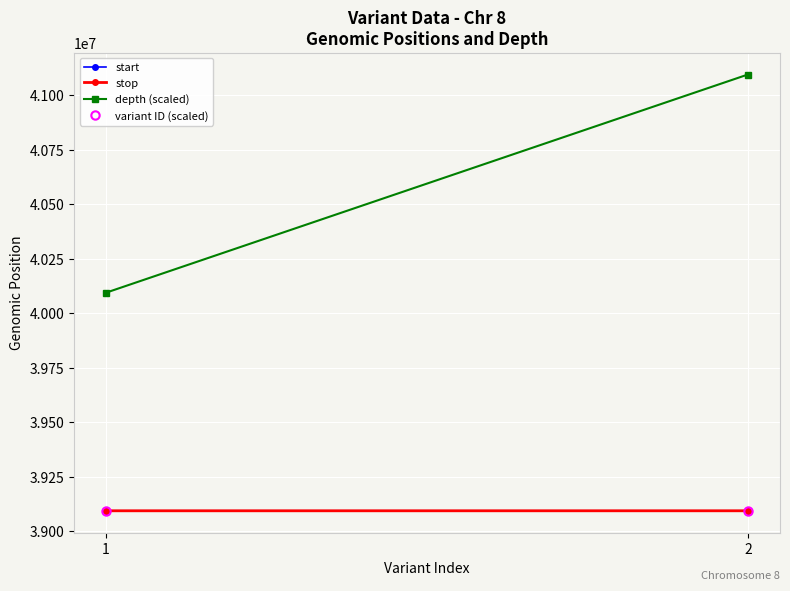

Rank the series at 1 from highest to lowest value.

depth (scaled), stop, start, variant ID (scaled)